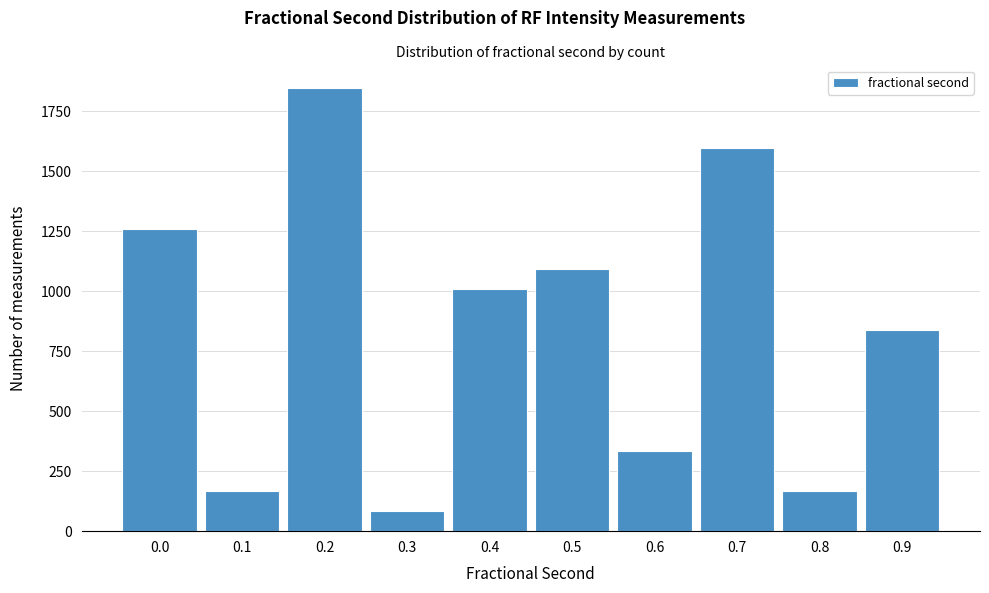

Reading right to left, transcribe all the data shown in this chart.

0.9=840	0.8=168	0.7=1596	0.6=336	0.5=1092	0.4=1008	0.3=84	0.2=1848	0.1=168	0.0=1260